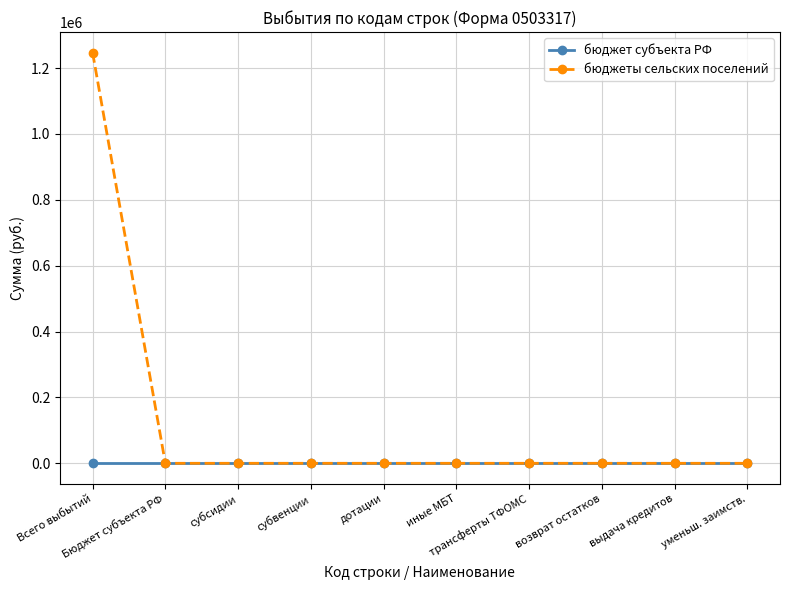

Is this an area chart (filled region under the line)?

No